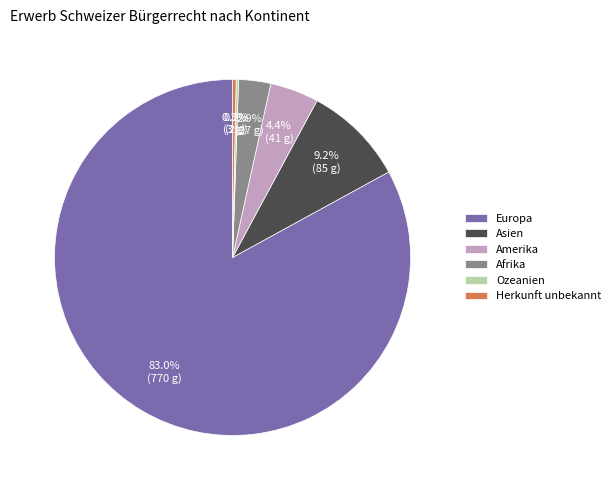

Which category accounts for the majority?

Europa